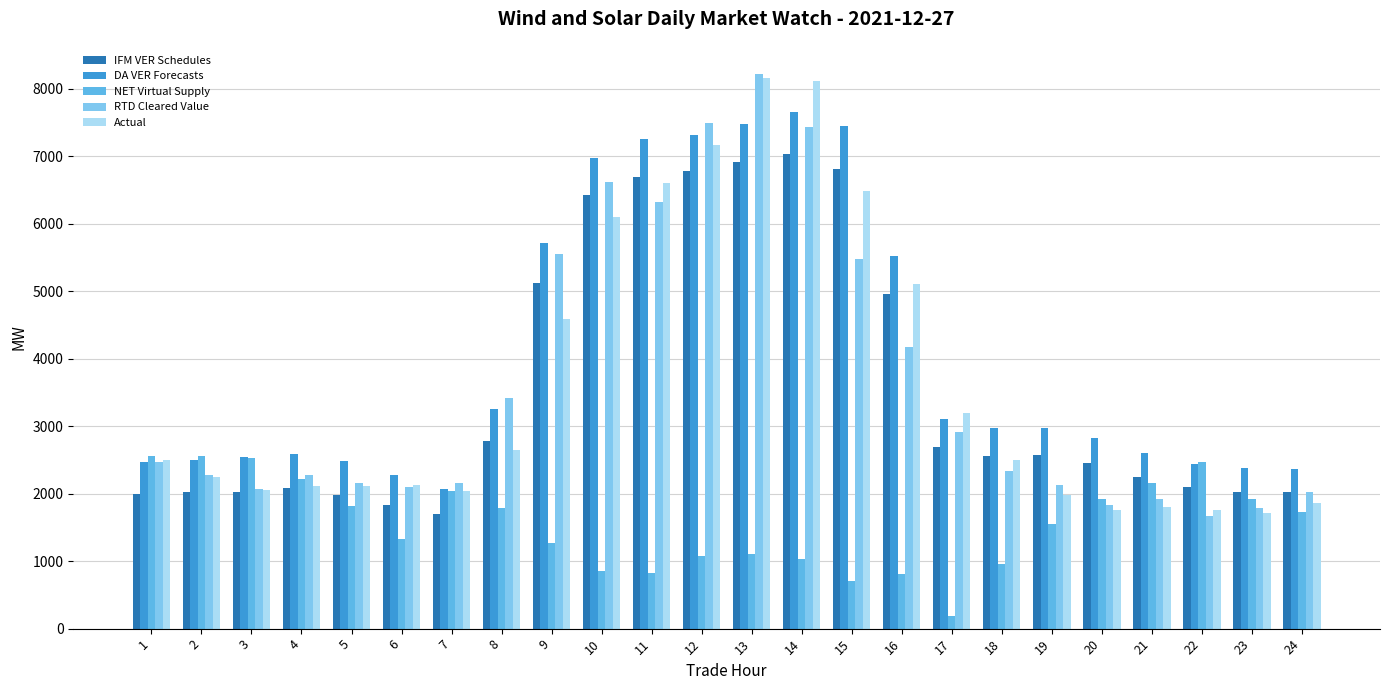

Is it true that IFM VER Schedules equals 6697.3 at 11?

True